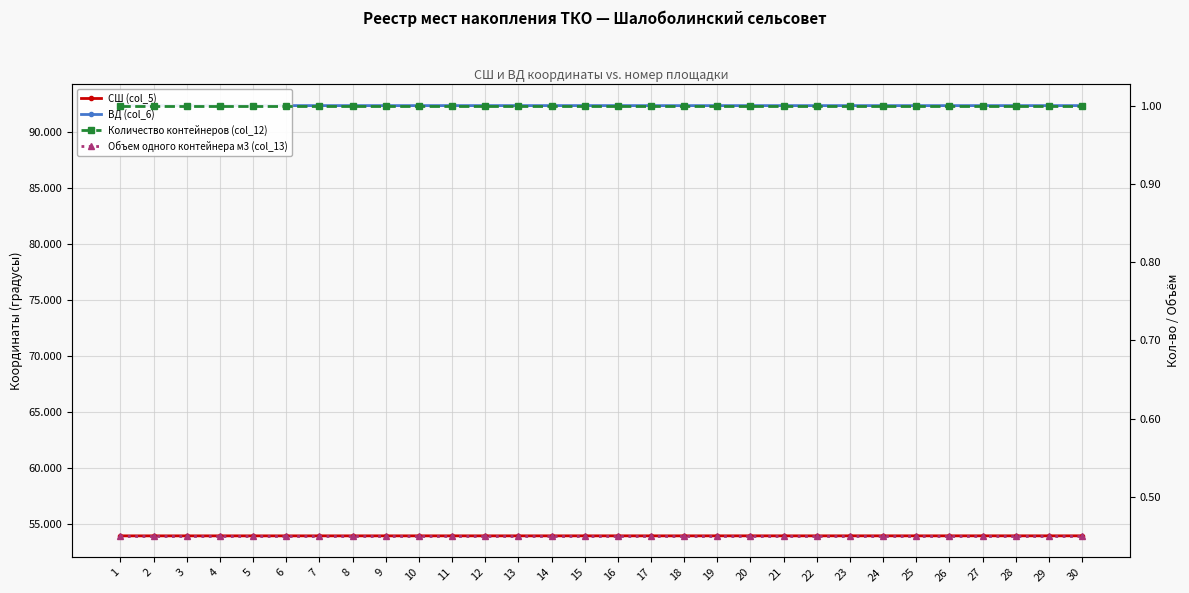

Which has a higher value, 30 or 1?

30